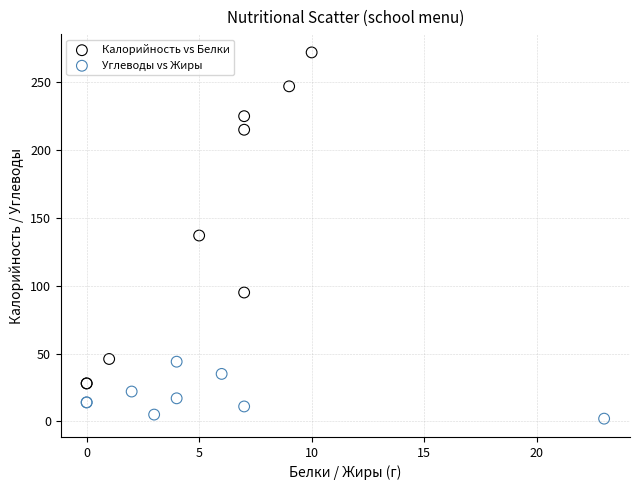

Which series has the largest Y range (max minus min)?

Калорийность vs Белки